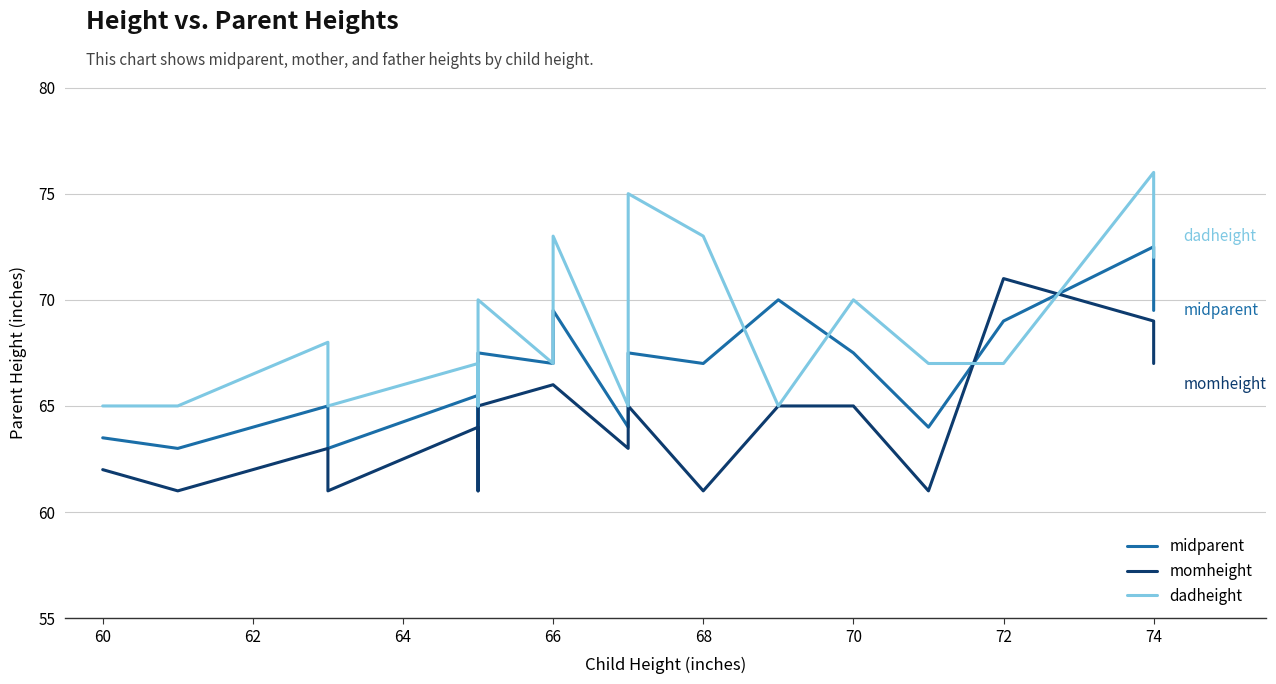

What are all the series names shown in the legend?

midparent, momheight, dadheight